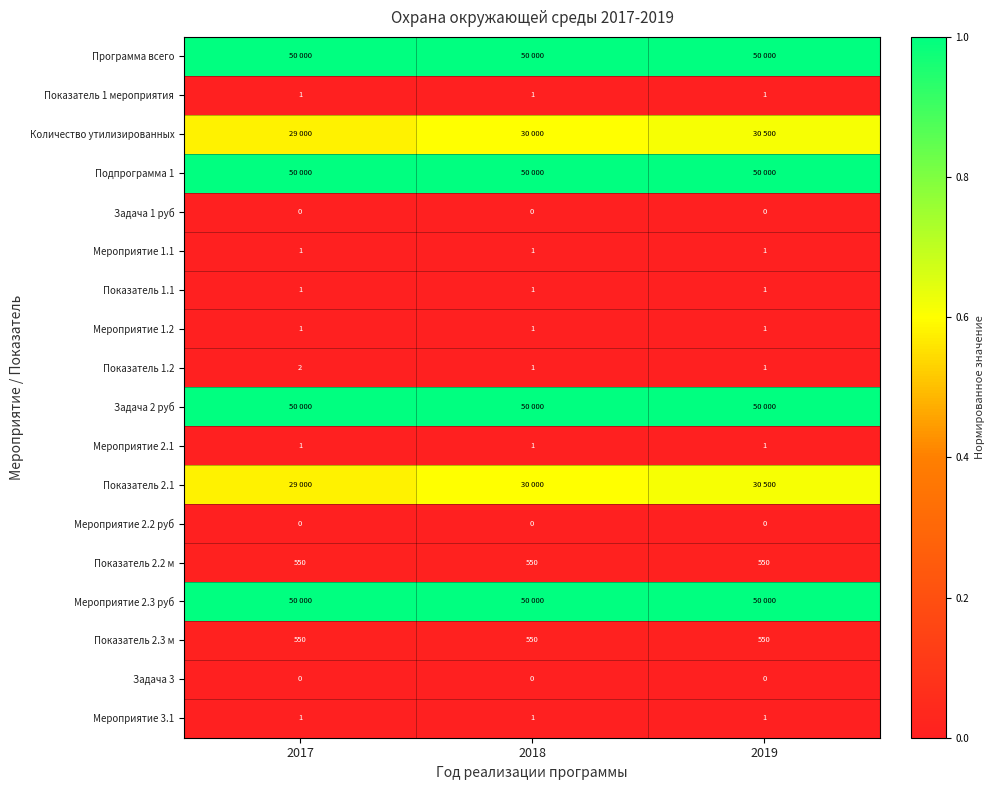

Is the value of Мероприятие 2.2 руб at 2019 greater than the value of Показатель 1.2 at 2019?

No